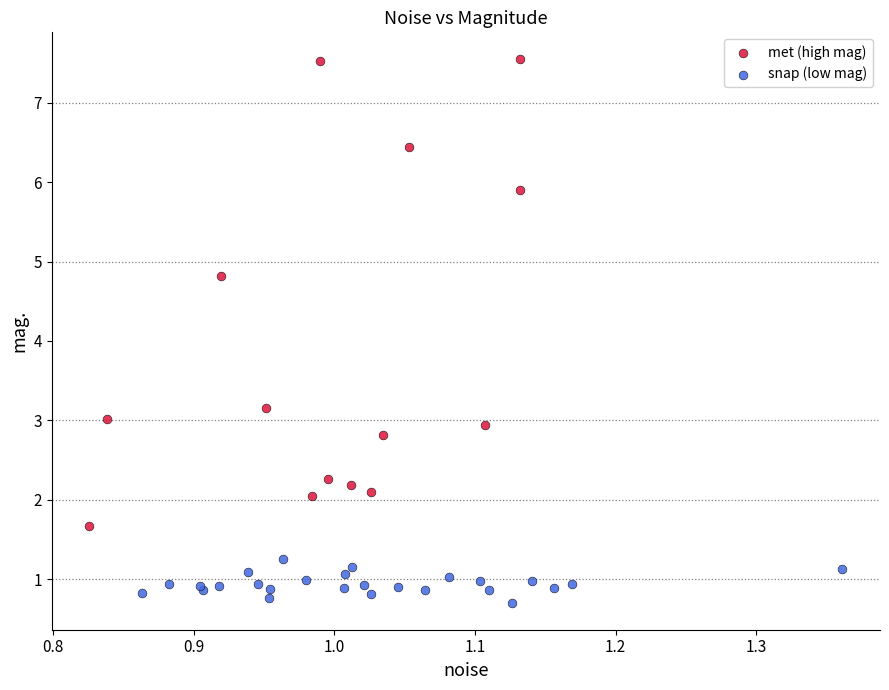

Which series has the largest Y range (max minus min)?

met (high mag)